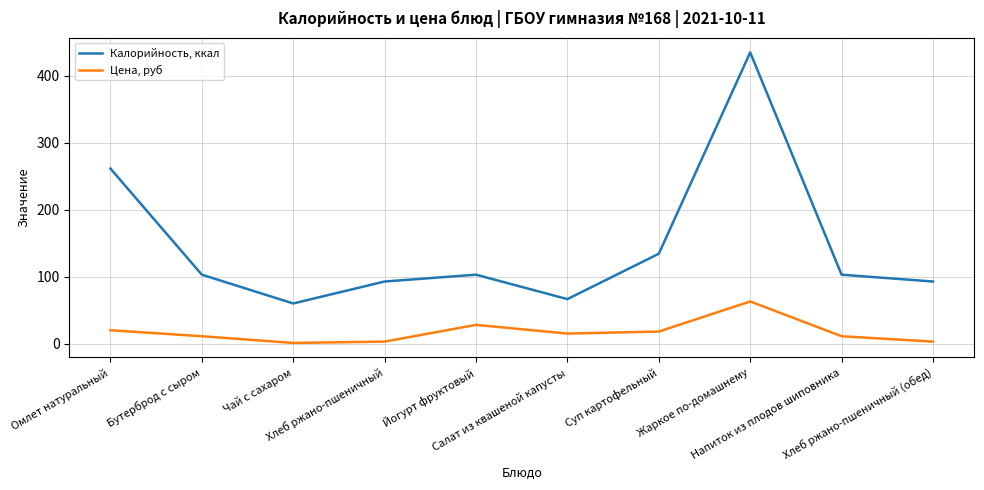

Which series has the widest spread of values?

Калорийность, ккал